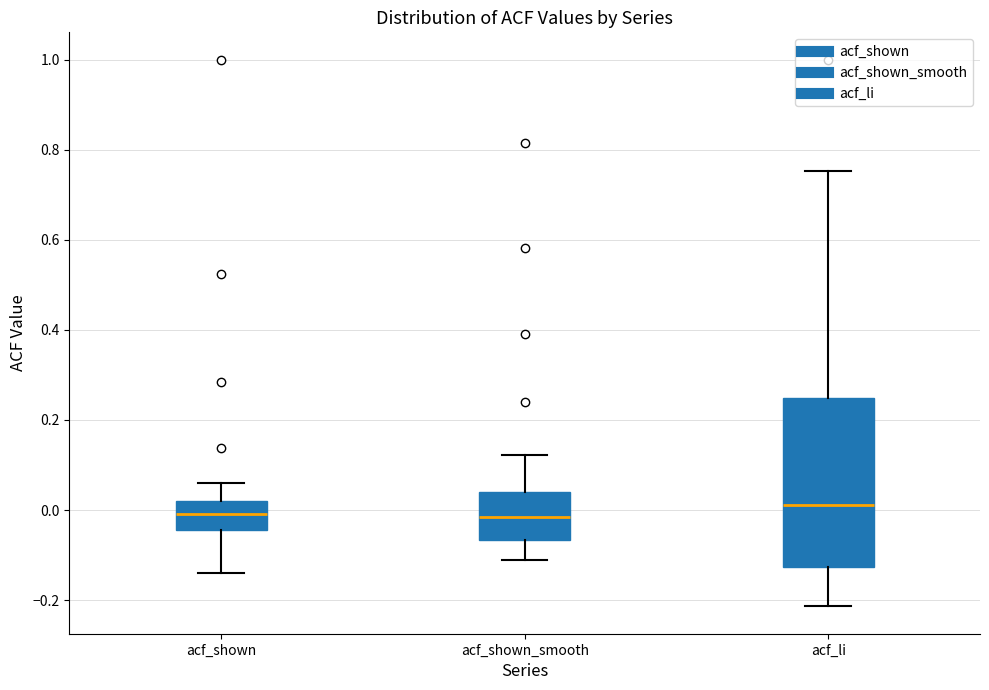

Where does the median line of the box for acf_shown sit on the y-axis? The values are not printed on the chart, so give them approximately, as read against the axis.

0.00